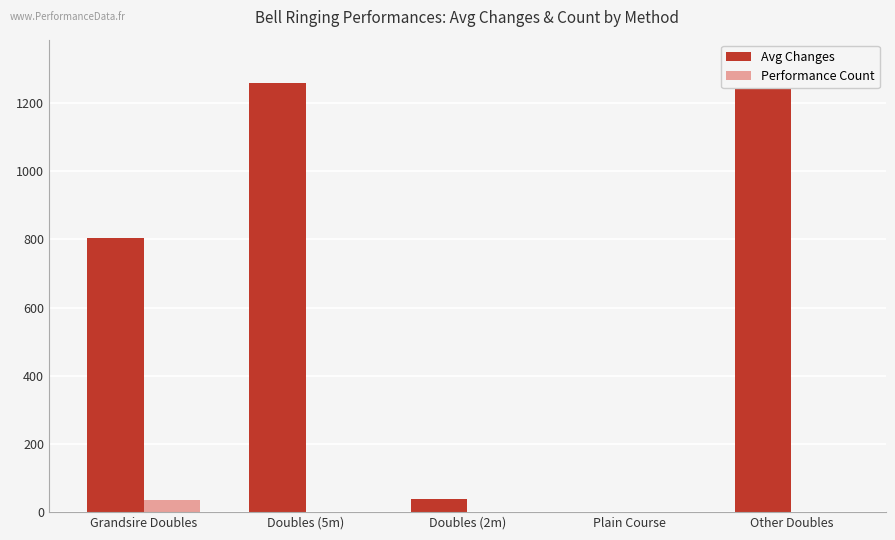

What position from the right is Doubles (2m)?

3